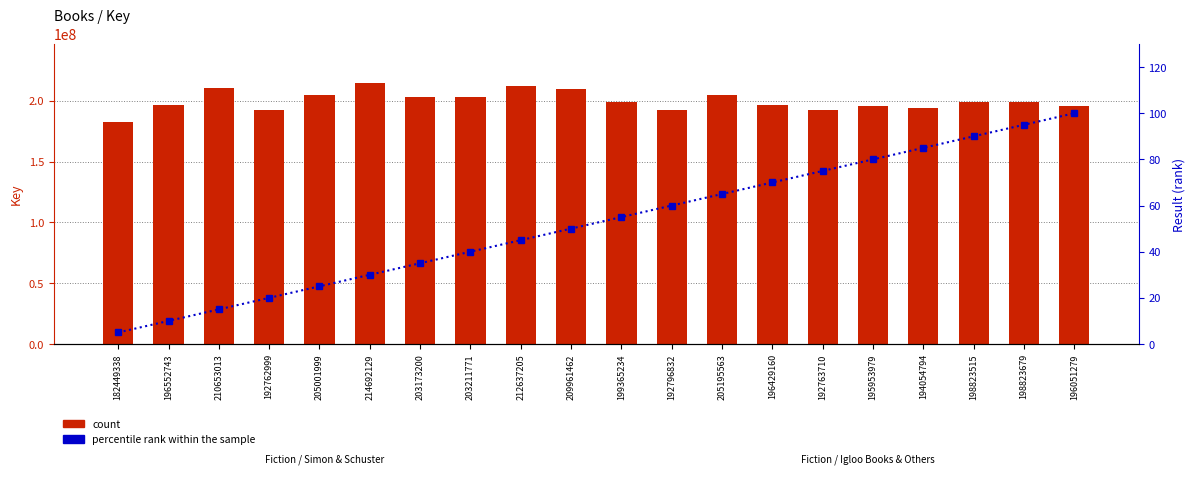

What is the value of the count bar at the 6th from the left?

214692129.0